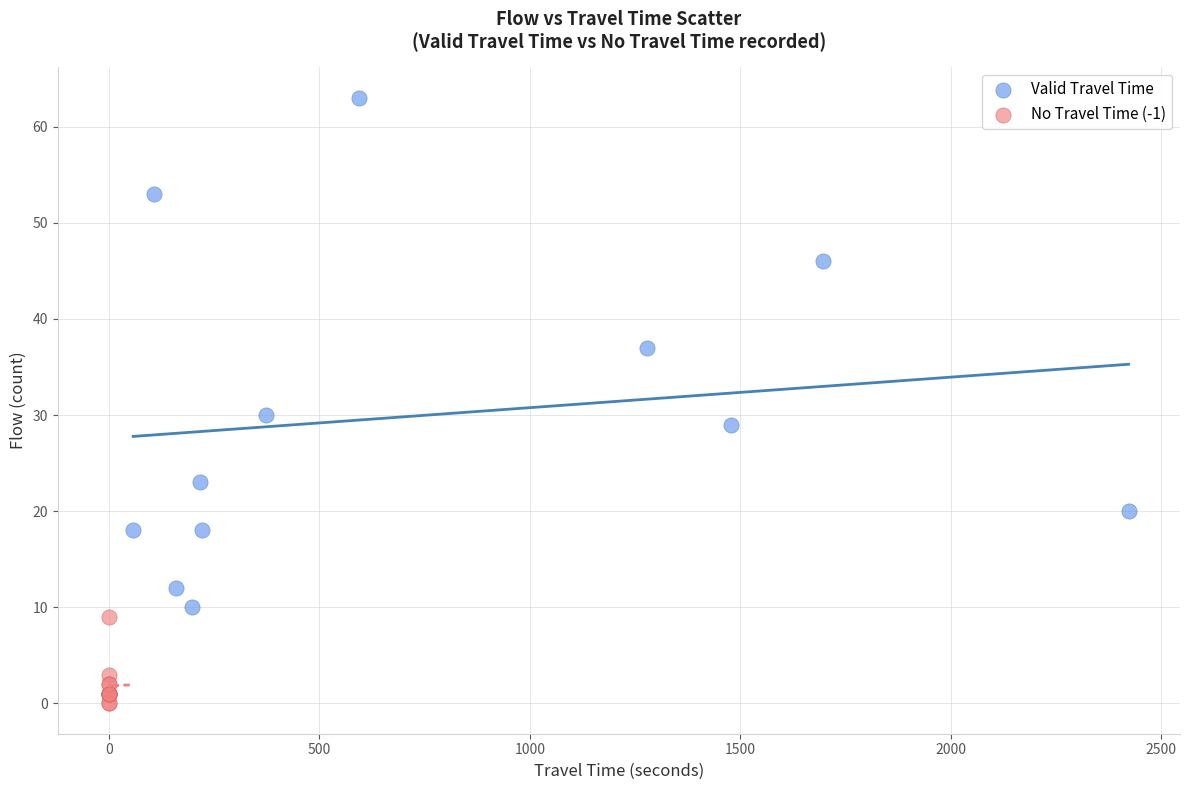

Which series has the widest spread of Y values?

Valid Travel Time